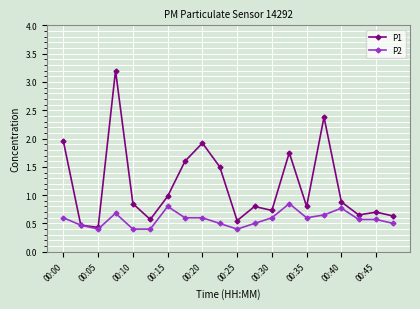

What is the minimum value for P1?

0.4